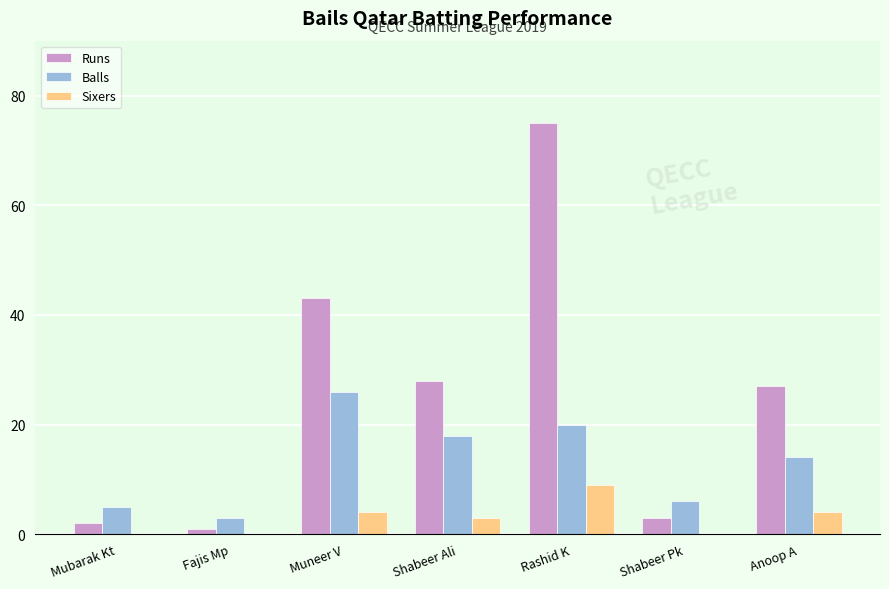

The Runs series shows 41 at Rashid K. True or false?

False